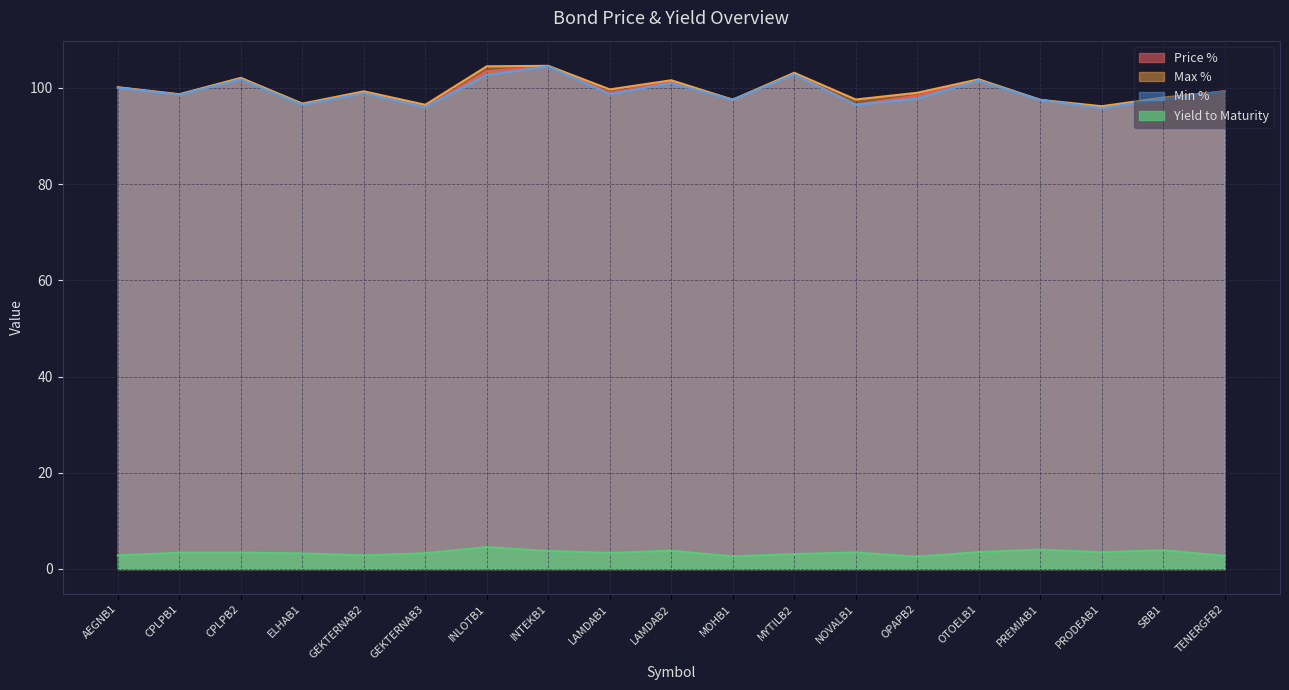

Rank the series at GEKTERNAB2 from lowest to highest value.

Yield to Maturity, Min %, Price %, Max %